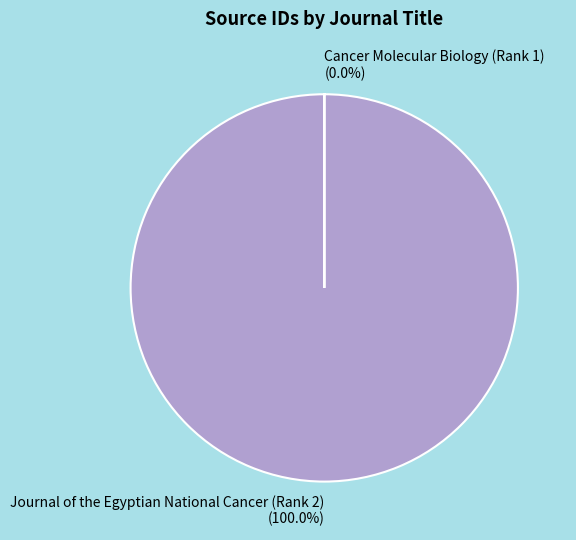

Which slice is the largest?

Journal of the Egyptian National Cancer (Rank 2)